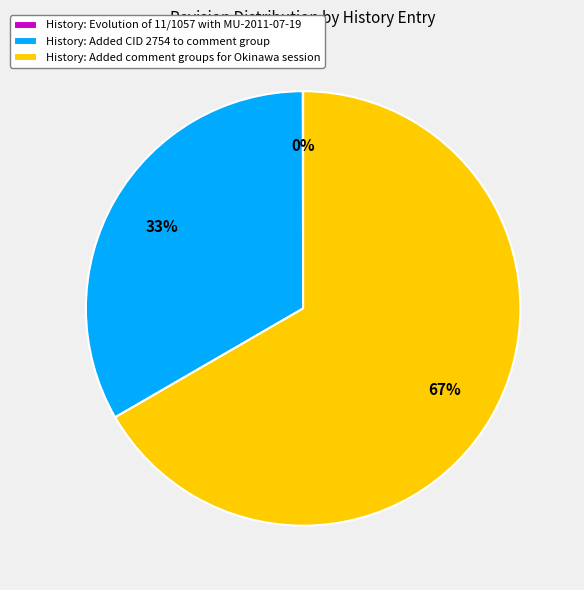

Does History: Added CID 2754 to comment group account for over 50% of the chart?

No